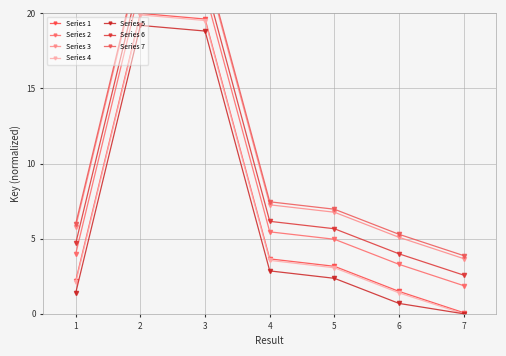

What is the average value?

7.2